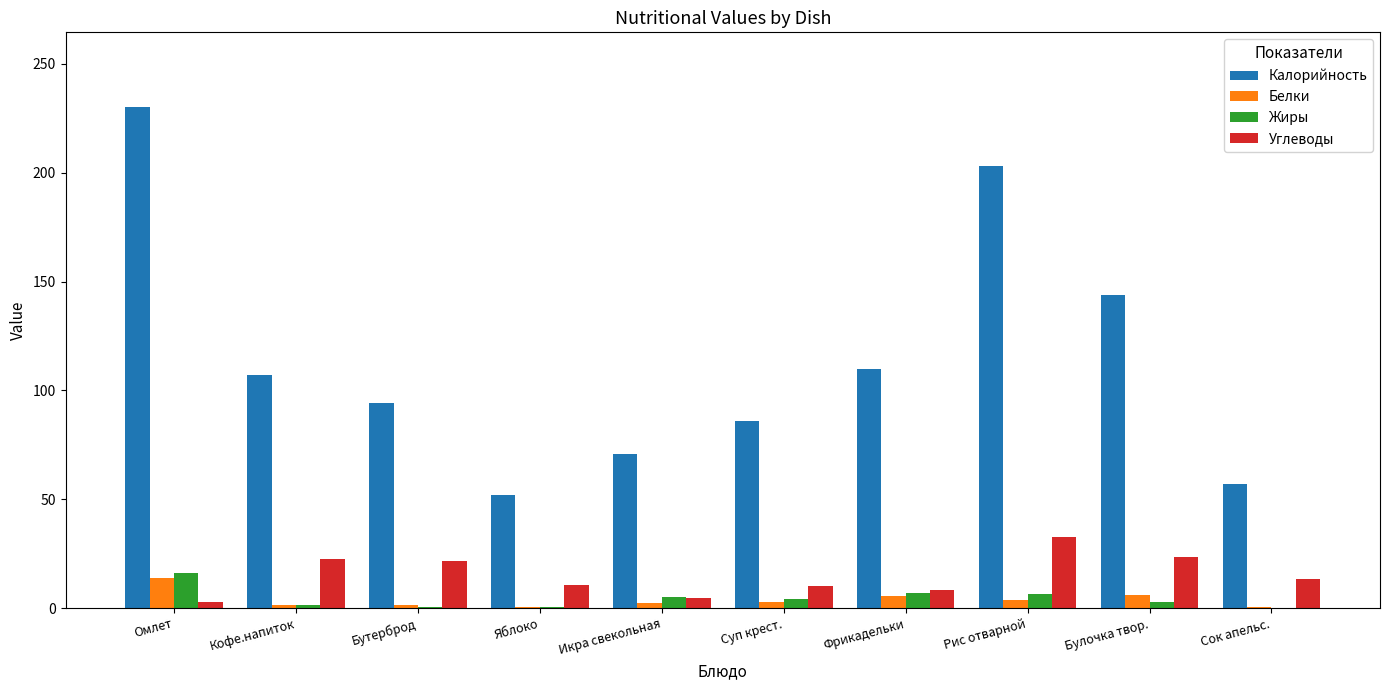

What is the average value of the Жиры series?

4.3